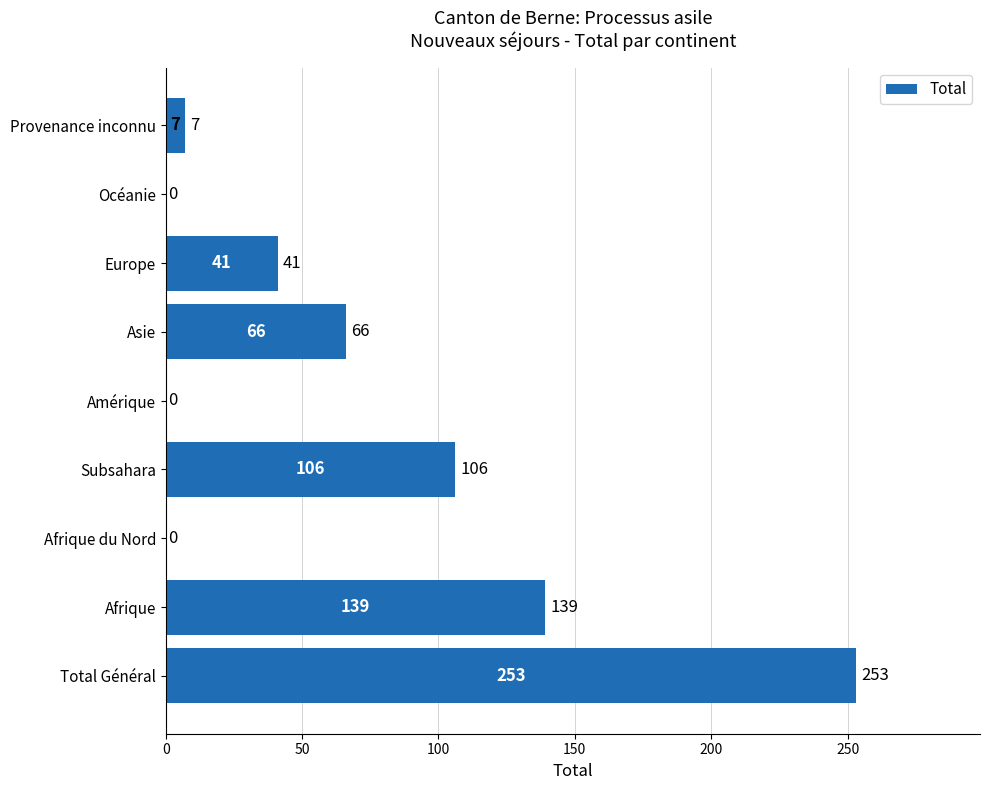

Which label corresponds to the largest value in the chart?

Total Général